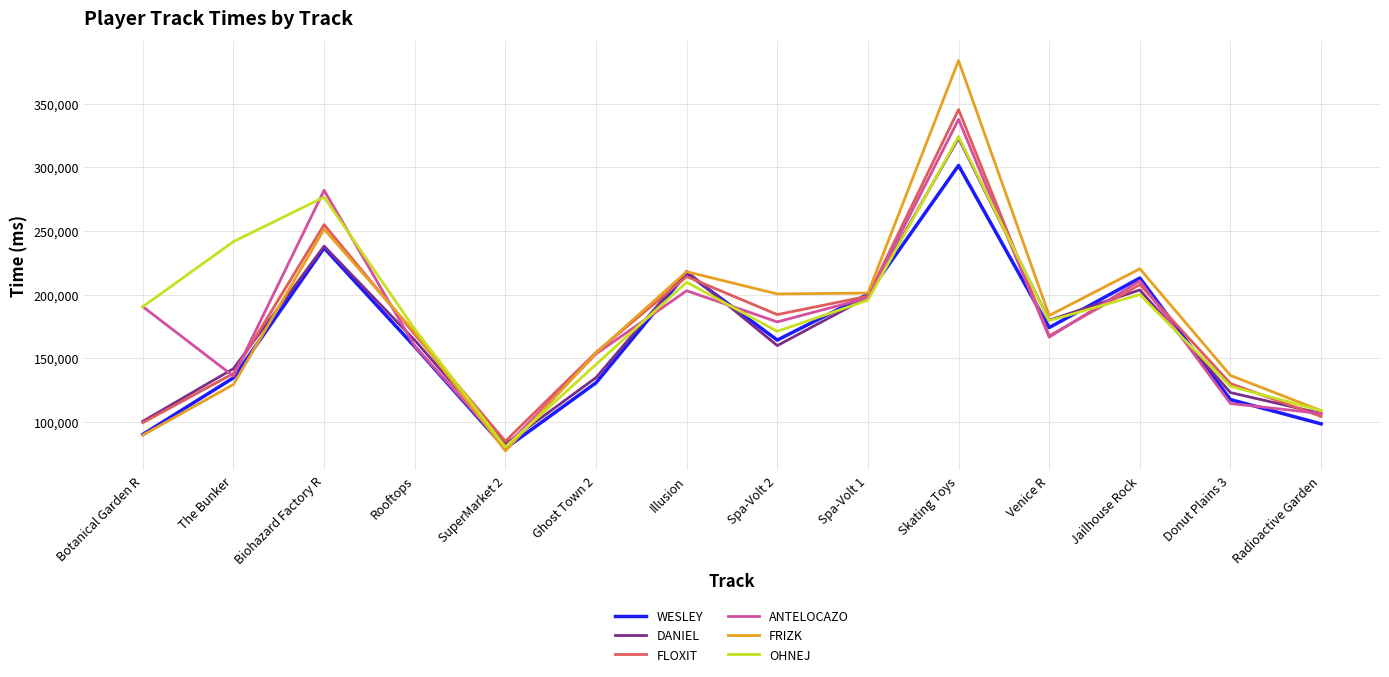

Which series changed the most between The Bunker and Rooftops?

OHNEJ